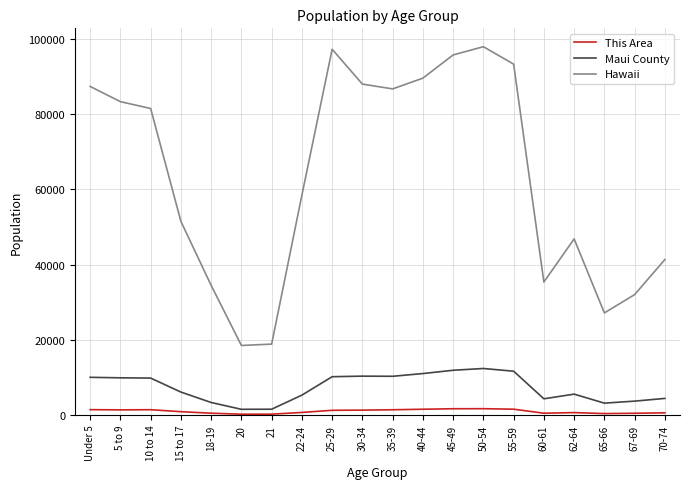

Which series has the largest total across all categories?

Hawaii